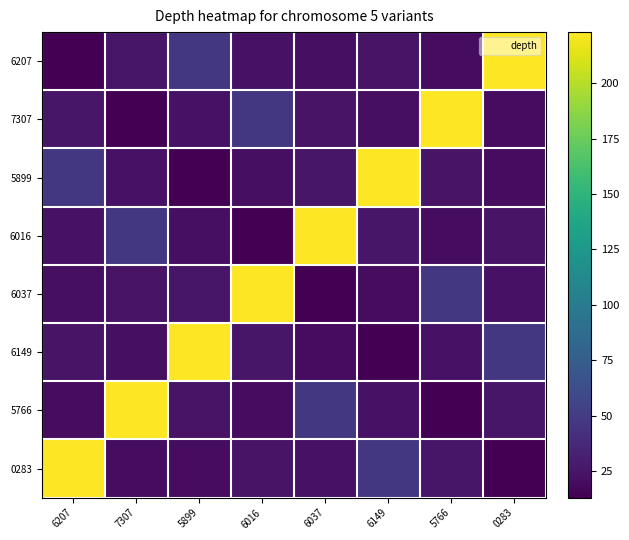

At how many categories does at least one series exceed 195?

8